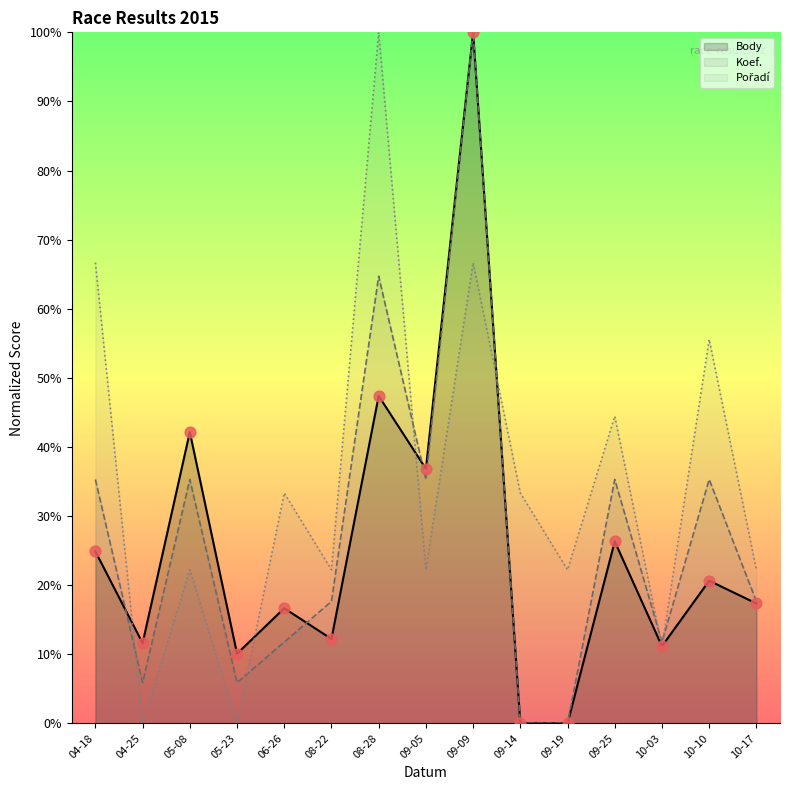

At how many categories does at least one series exceed 18?

12